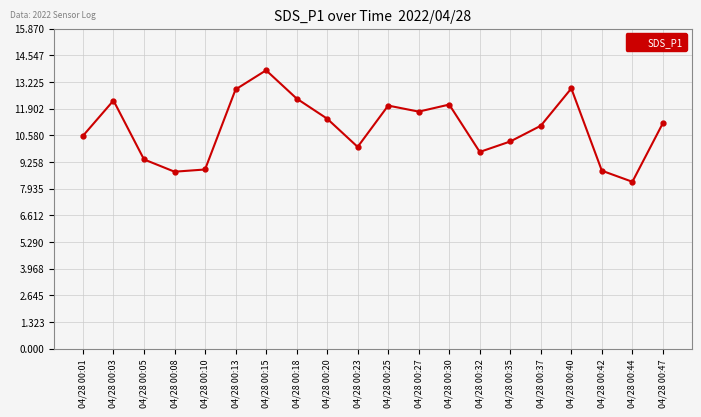

What is the value of the 7th point from the left?

13.8